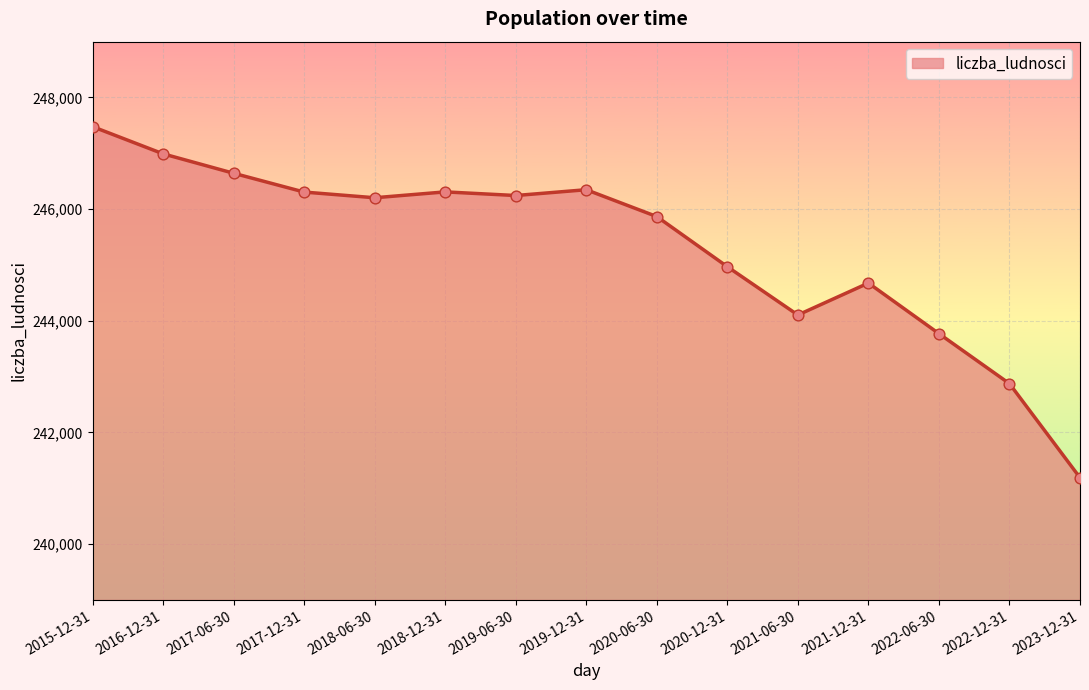

What is the ratio of the value at 2017-06-30 to the value at 2020-12-31?

1.0